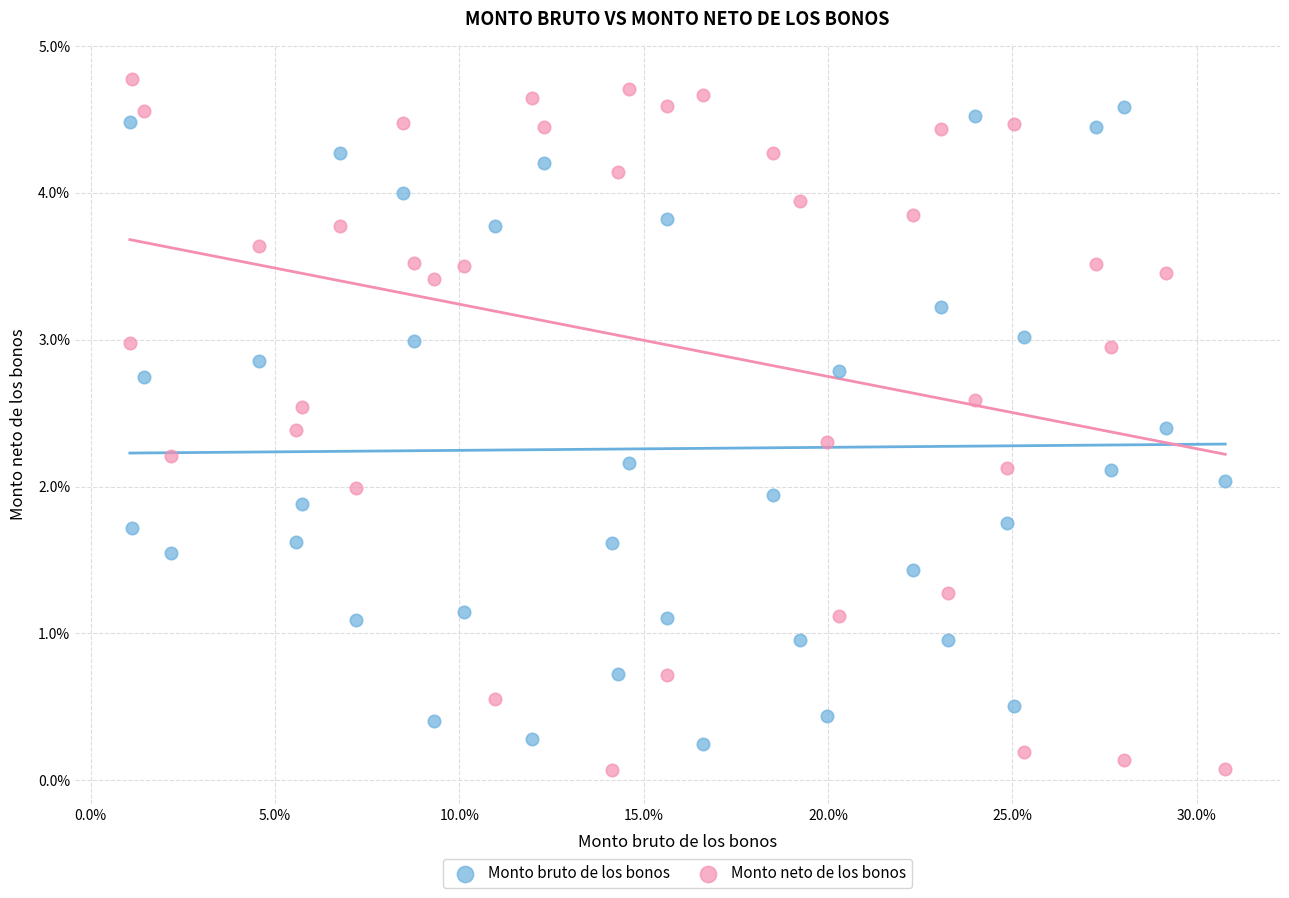

Which series contains the highest Y value?

Monto neto de los bonos